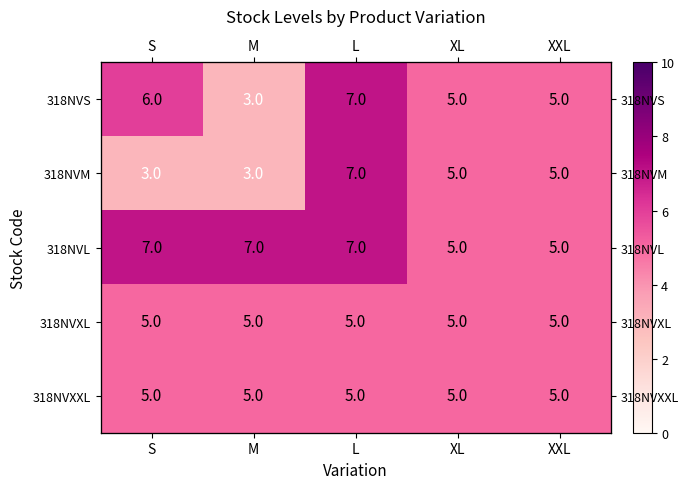

How many data points does each series have?

5